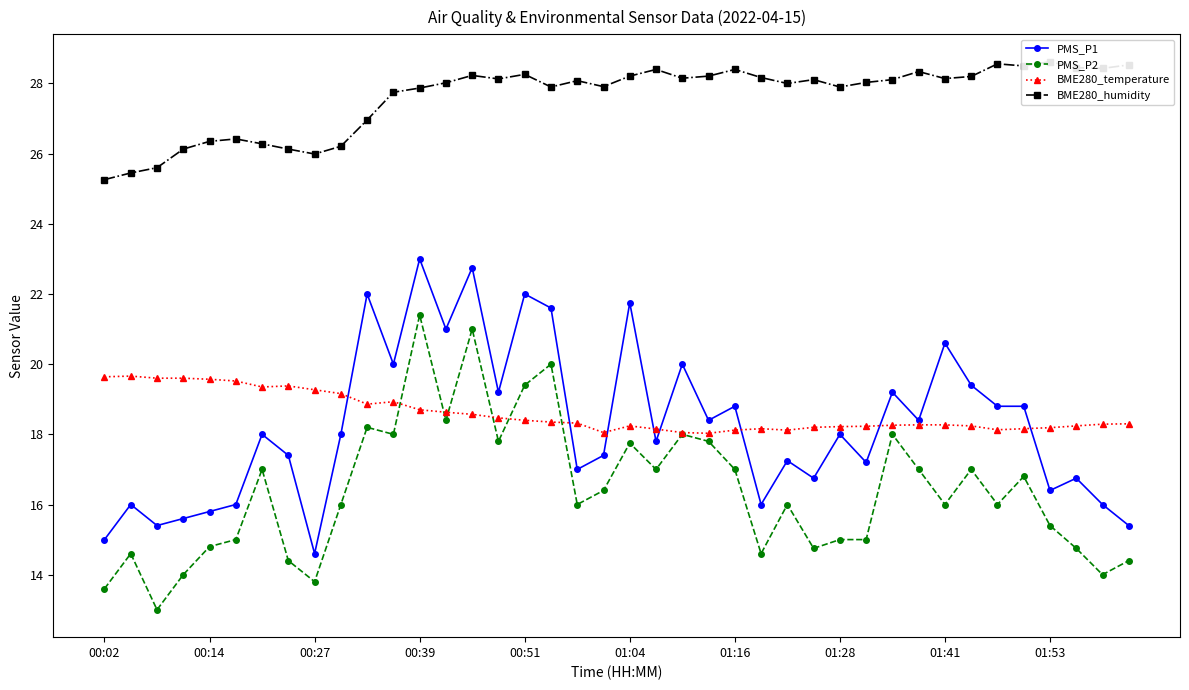

What is the approximate value of BME280_humidity at 15?

28.1